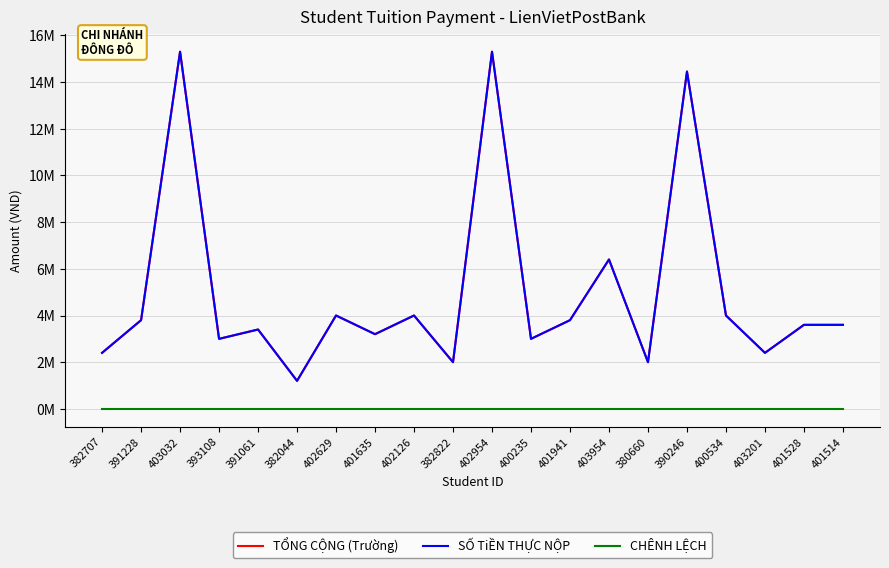

Rank the series at 382822 from lowest to highest value.

CHÊNH LỆCH, TỔNG CỘNG (Trường), SỐ TiỀN THỰC NỘP